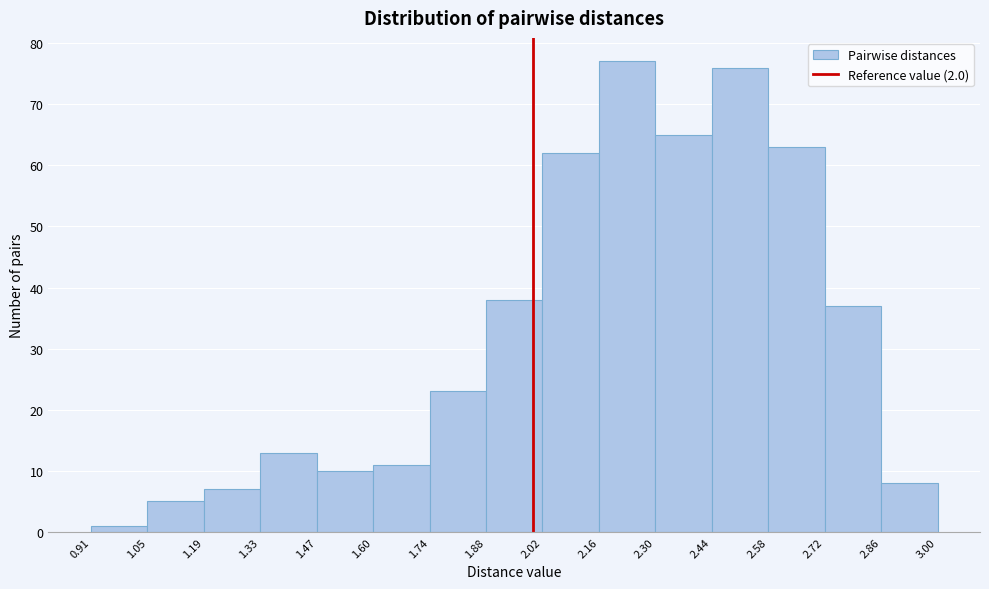

Reading left to right, transcribe this chart: for each bar, give the range it covers on the x-axis and its height. The values are not printed on the chart, so give them approximately, as read against the axis.

0.91 to 1.05: 1
1.05 to 1.19: 5
1.19 to 1.33: 7
1.33 to 1.47: 13
1.47 to 1.60: 10
1.60 to 1.74: 11
1.74 to 1.88: 23
1.88 to 2.02: 38
2.02 to 2.16: 62
2.16 to 2.30: 77
2.30 to 2.44: 65
2.44 to 2.58: 76
2.58 to 2.72: 63
2.72 to 2.86: 37
2.86 to 3.00: 8